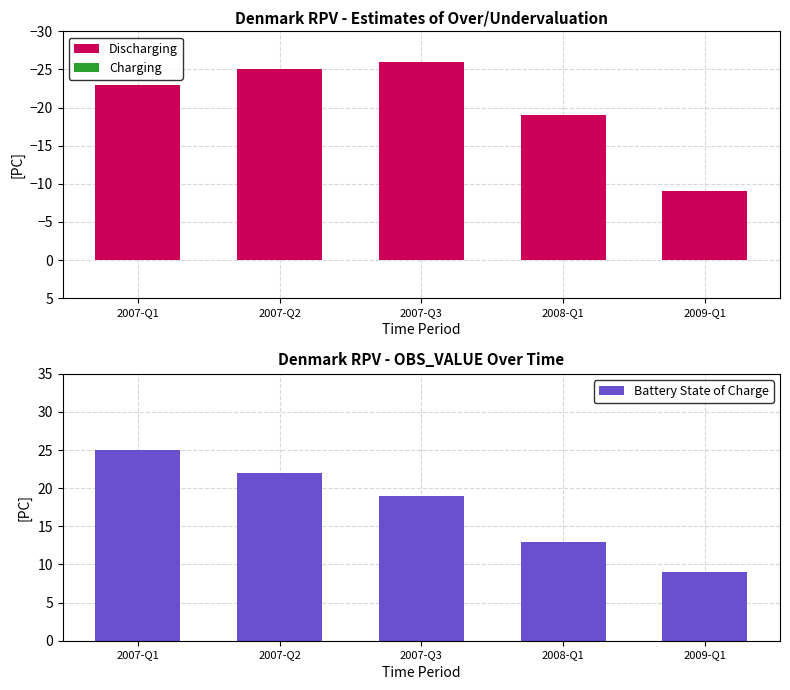

What is the label of the 5th bar from the right?

2007-Q1